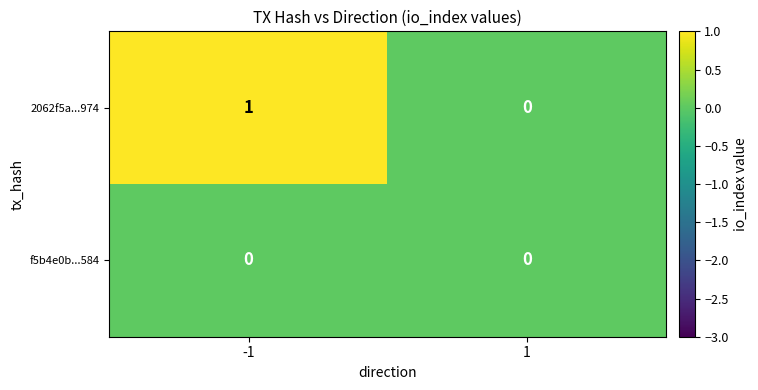

Reading right to left, list all the values displayed in this chart.

2062f5a...974: 0	1
f5b4e0b...584: 0	0